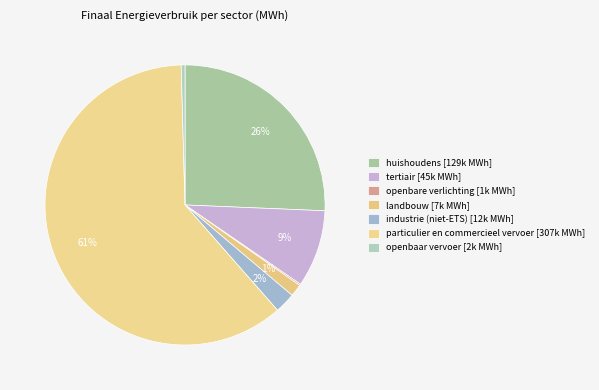

What is the smallest slice in the pie chart?

openbare verlichting